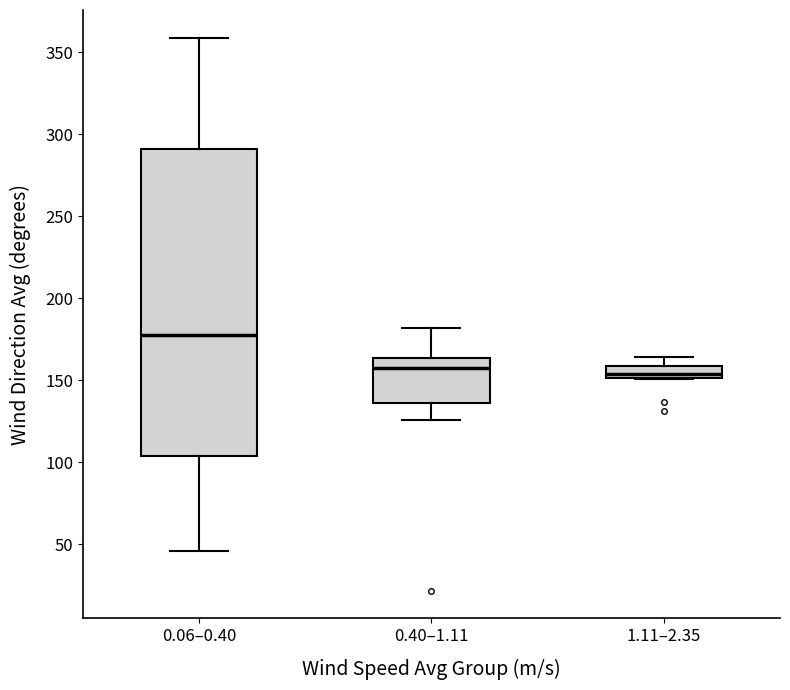

Comparing the boxes themselves (not the whiskers), which one is the tallest?

0.06–0.40